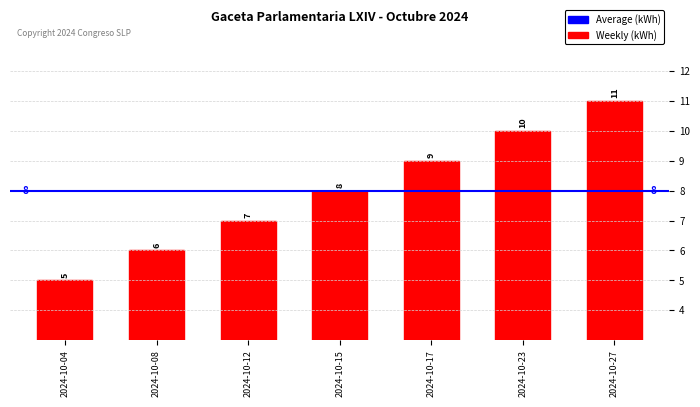

Is it true that the value at 2024-10-23 is 10?

True